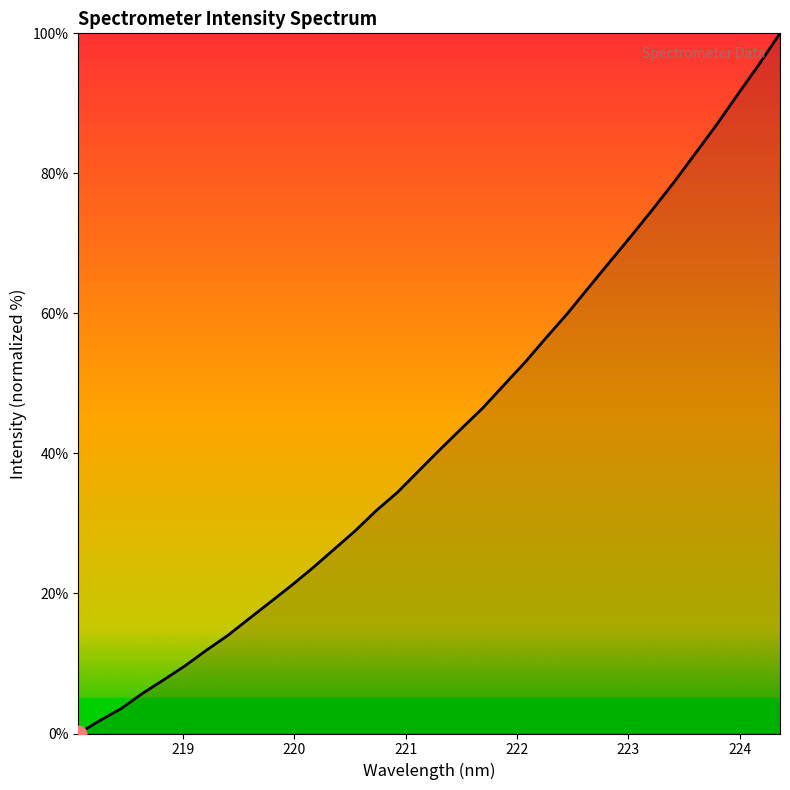

What is the difference between the maximum and minimum values?

100.0